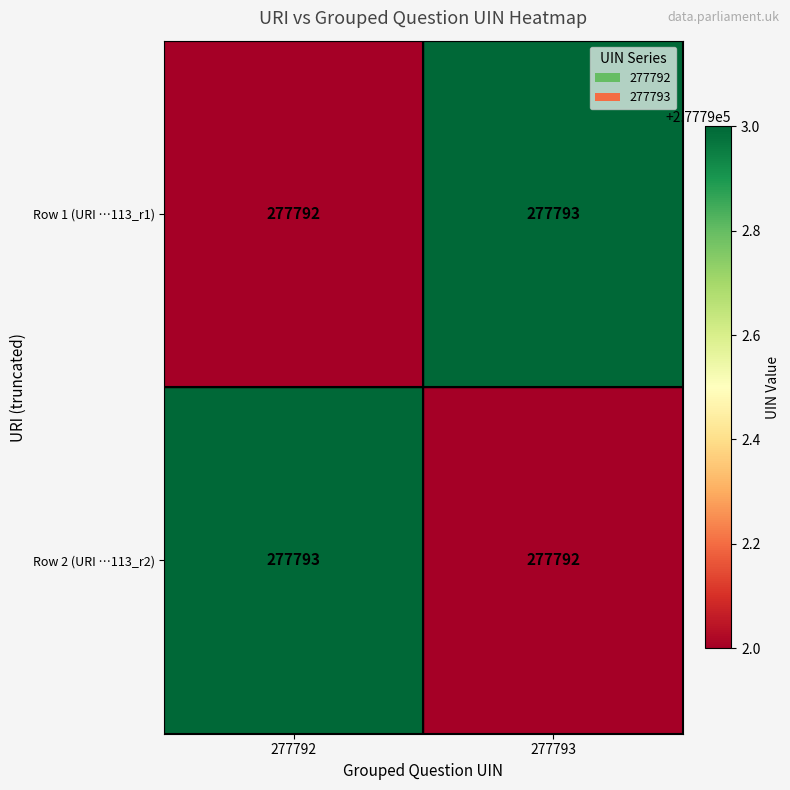

Is it true that Row 2 (URI …113_r2) equals 68937 at 277792?

False